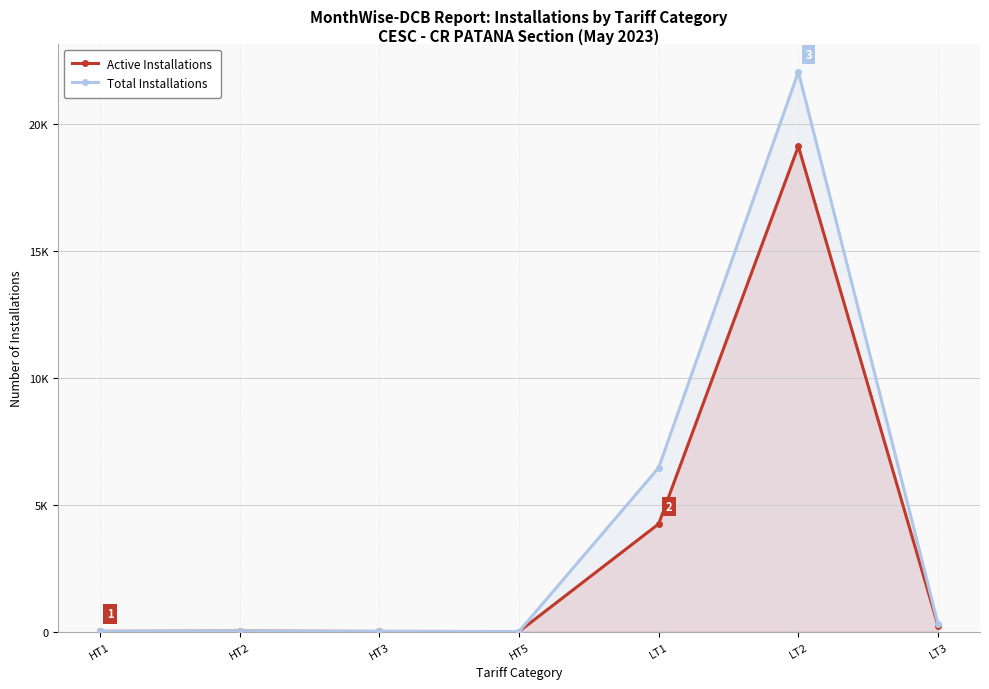

True or false: Active Installations and Total Installations cross at least once.

False